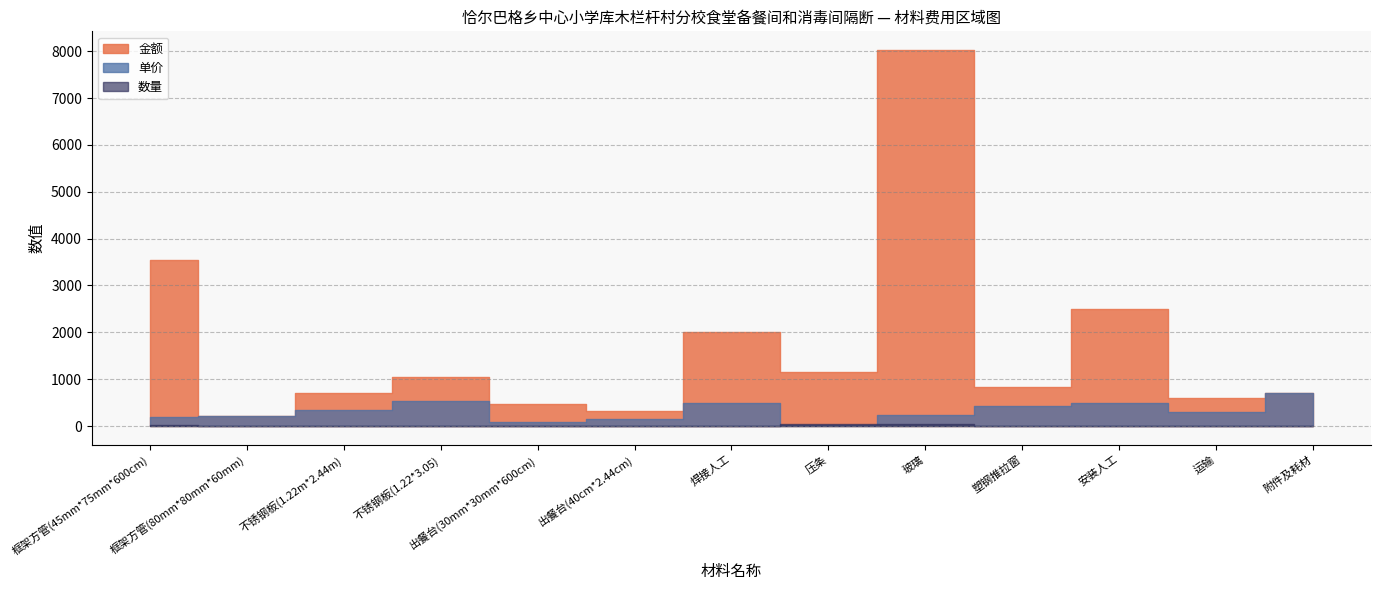

Reading left to right, transcribe all the data shown in this chart.

金额: 3534	205	694	1054	465	316	2000	1150	8024	840	2500	600	700
数量: 19	1	2	2	5	2	4	50	34	2	5	2	1
单价: 186	205	347	527	93	158	500	23	236	420	500	300	700